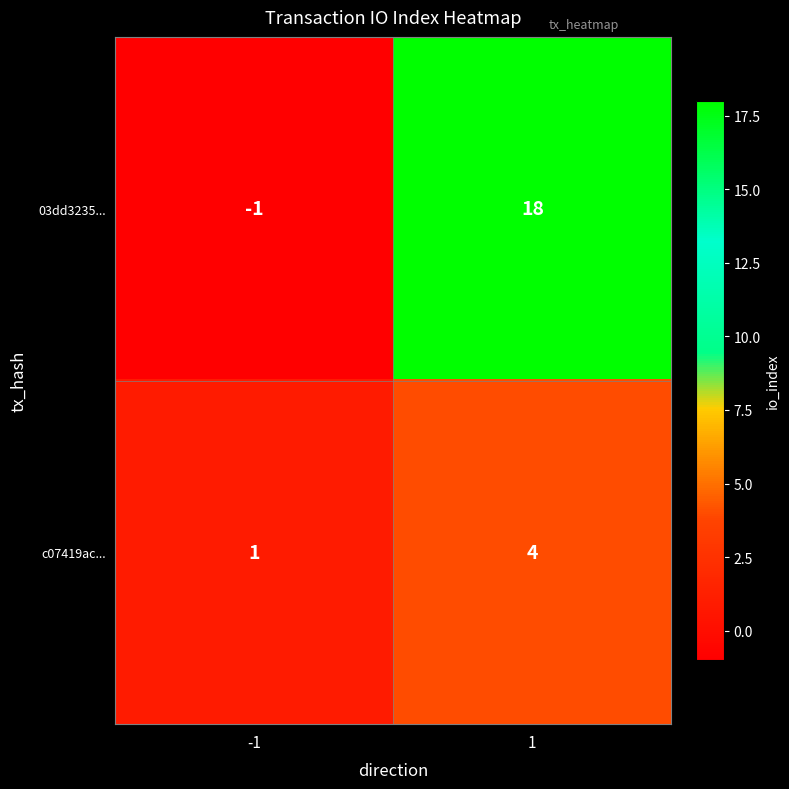

What is the smallest value displayed?

-1